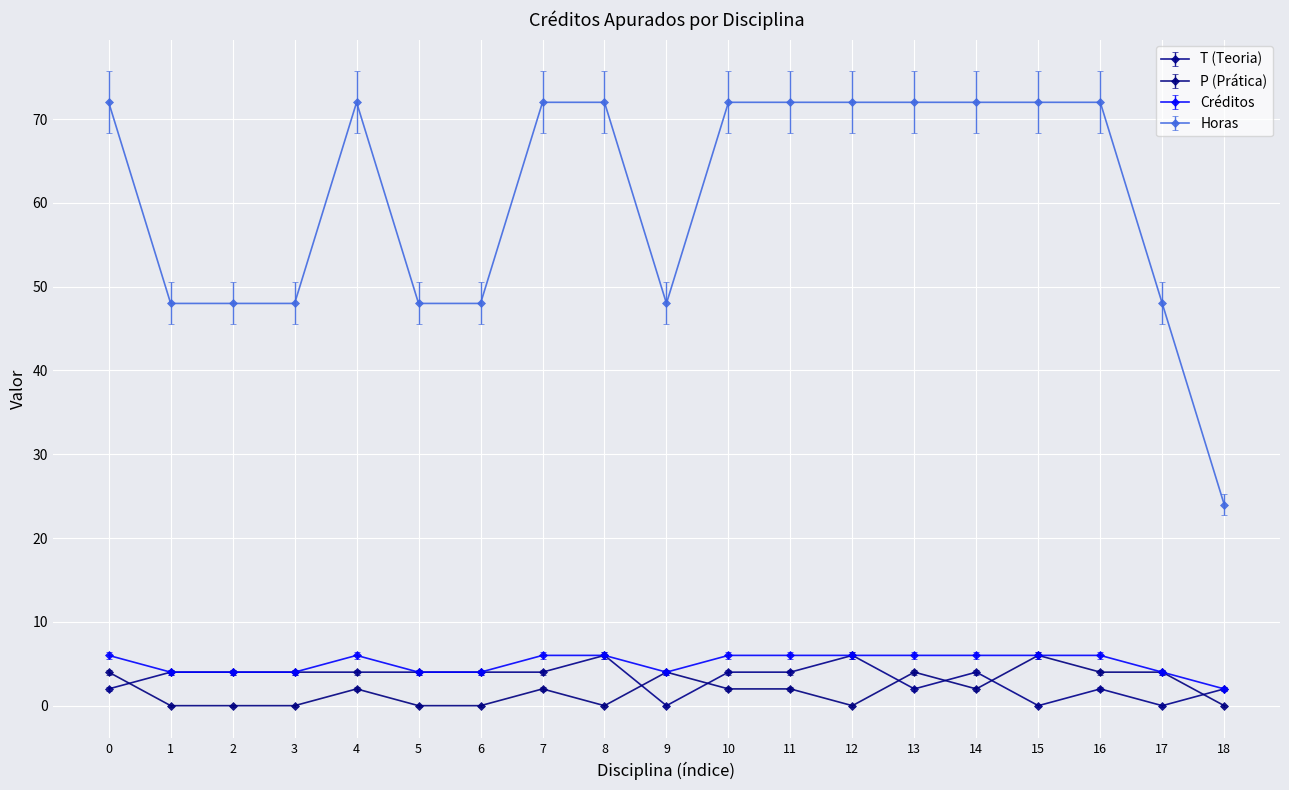

What is the maximum value shown in the chart?

72